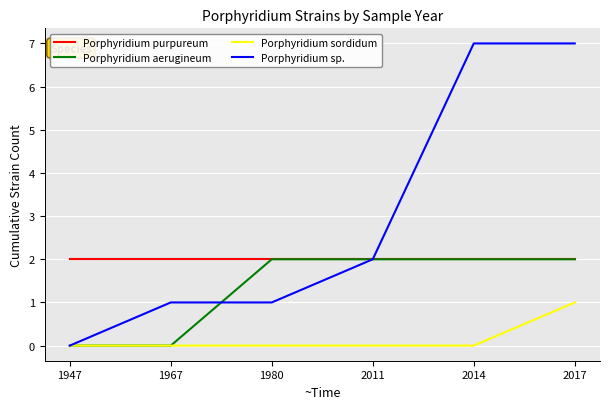

How many lines are shown in the chart?

4